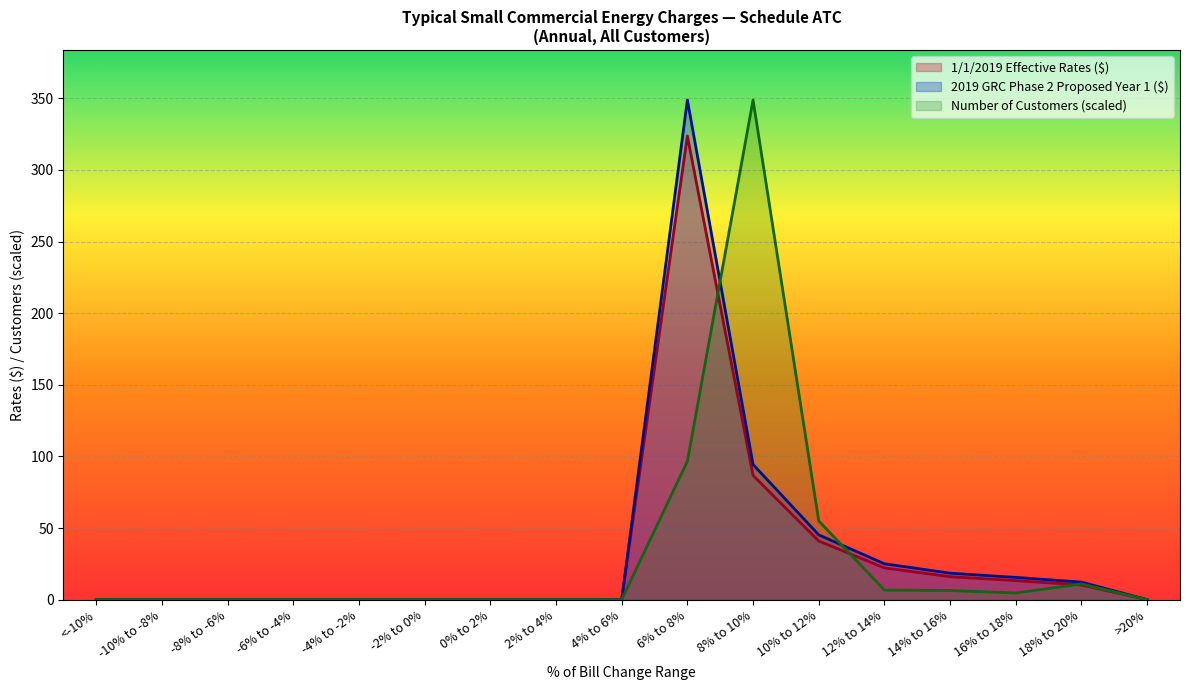

What are all the series names shown in the legend?

1/1/2019 Effective Rates ($), 2019 GRC Phase 2 Proposed Year 1 ($), Number of Customers (scaled)